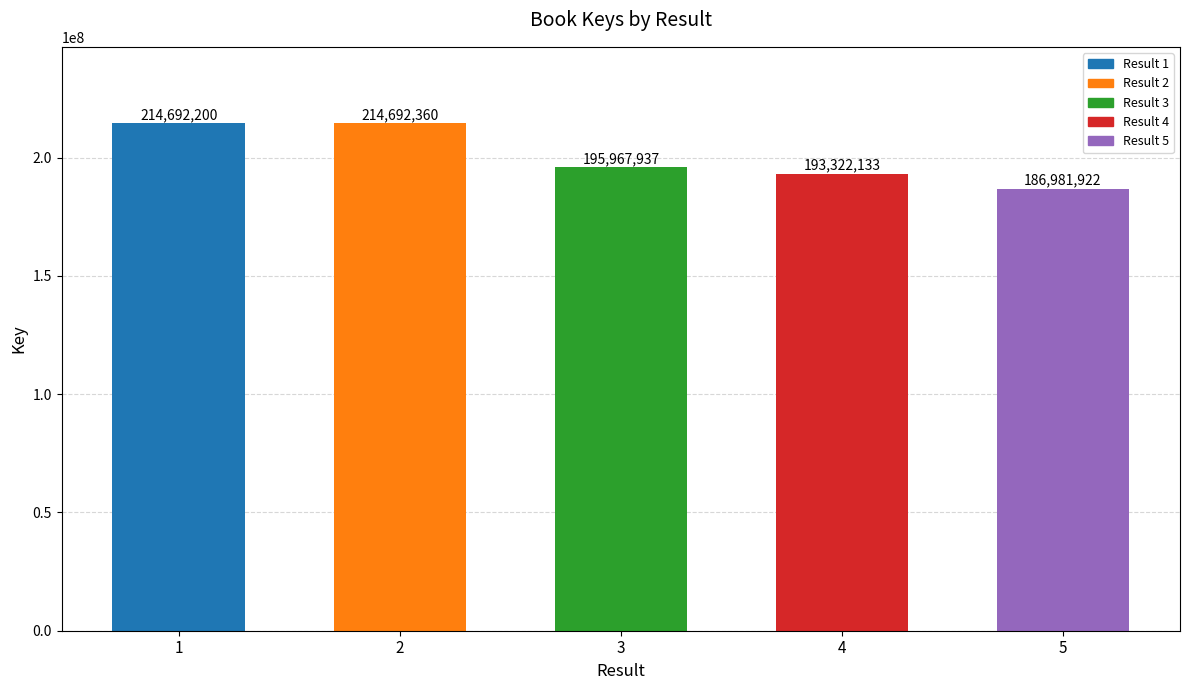

Which label corresponds to the smallest value in the chart?

5